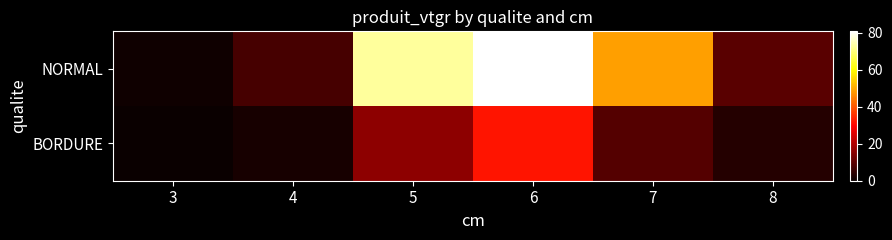

How many data points does each series have?

6